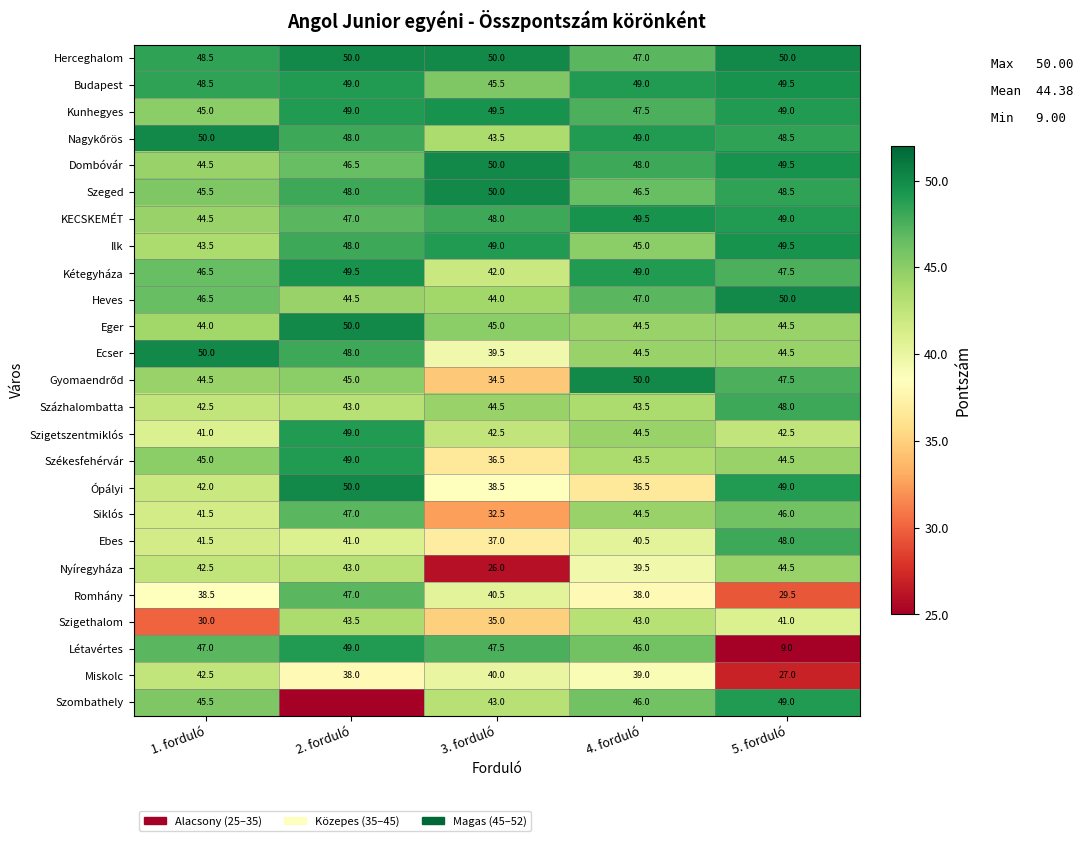

What is the highest value of the Szeged series?

50.0